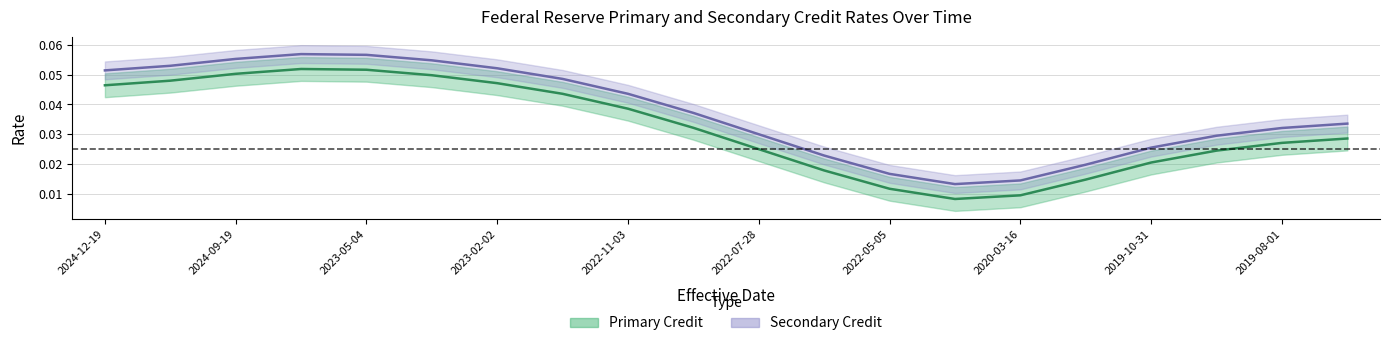

Between 2022-06-16 and 2023-03-23, which is larger?

2023-03-23